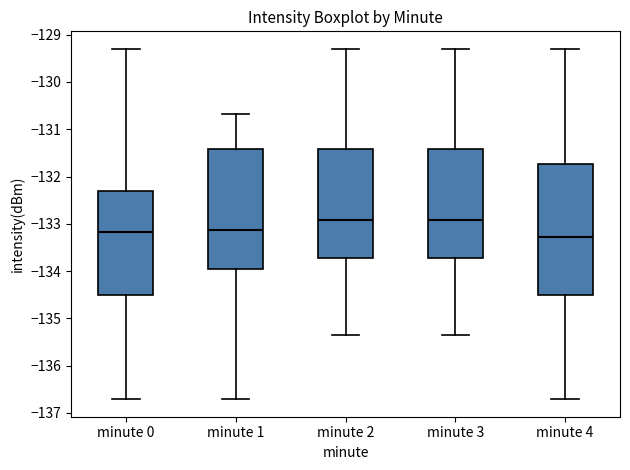

Where does the upper whisker of the box for minute 3 end on the y-axis? The values are not printed on the chart, so give them approximately, as read against the axis.

-129.3